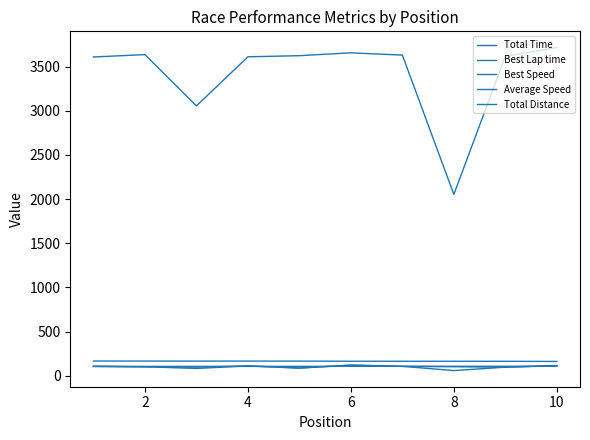

Count the number of categories in the chart.

10